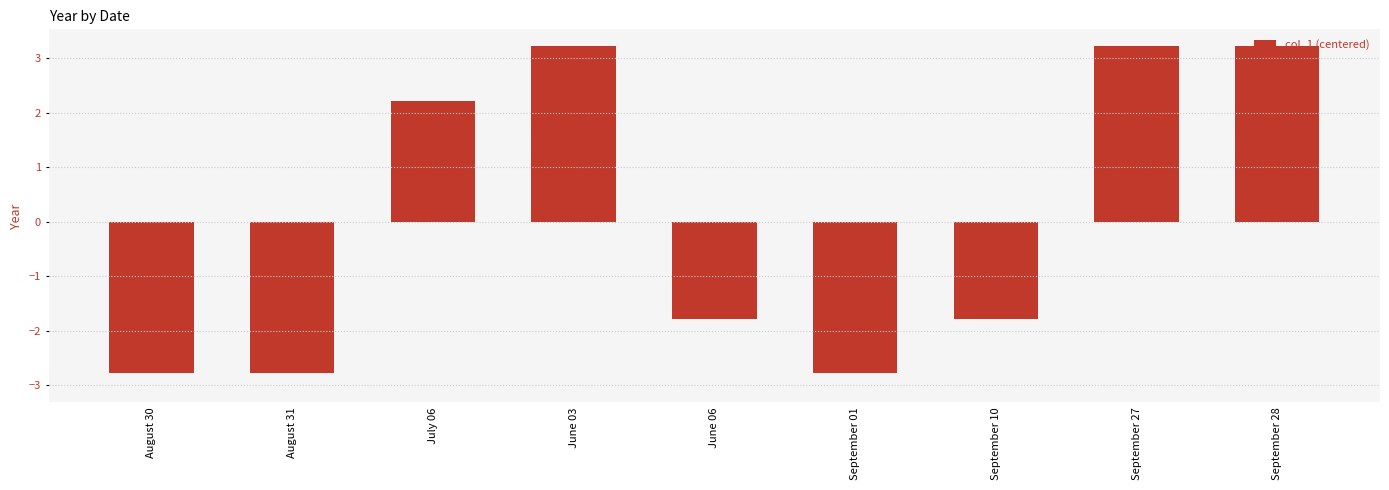

Reading left to right, what are all the values shown in this chart?

-2.8	-2.8	2.2	3.2	-1.8	-2.8	-1.8	3.2	3.2